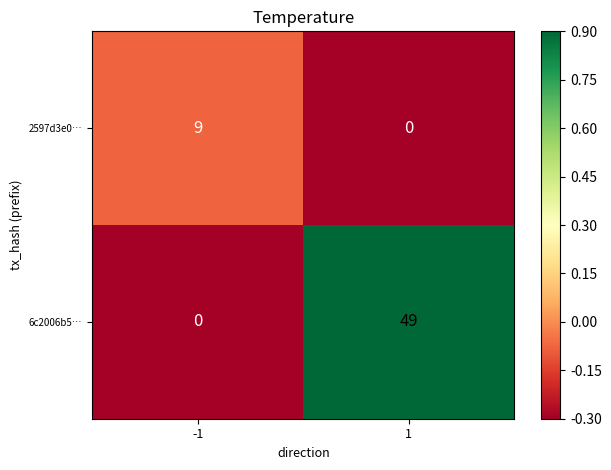

The value of 2597d3e0… at 1 is 0. True or false?

True